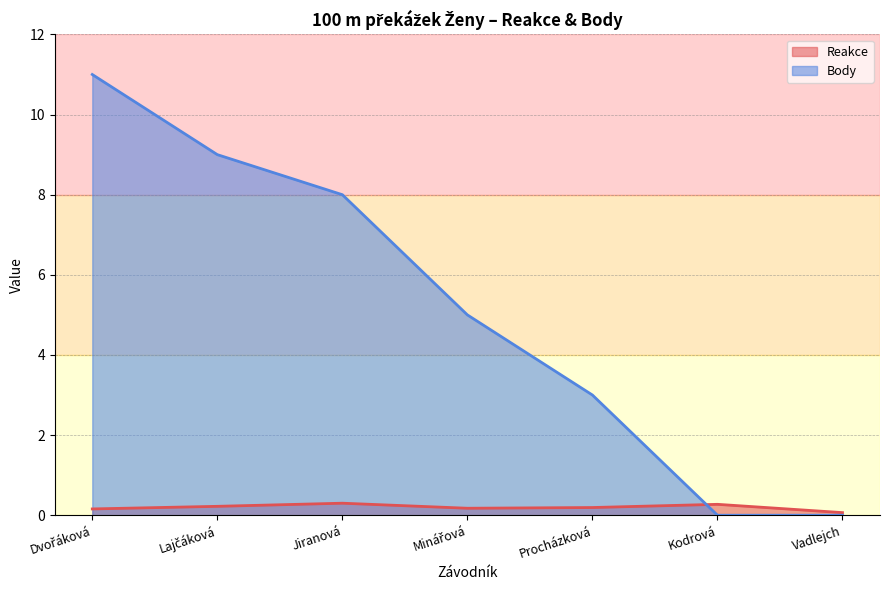

What is the total value across all series at Kodrová?

0.3